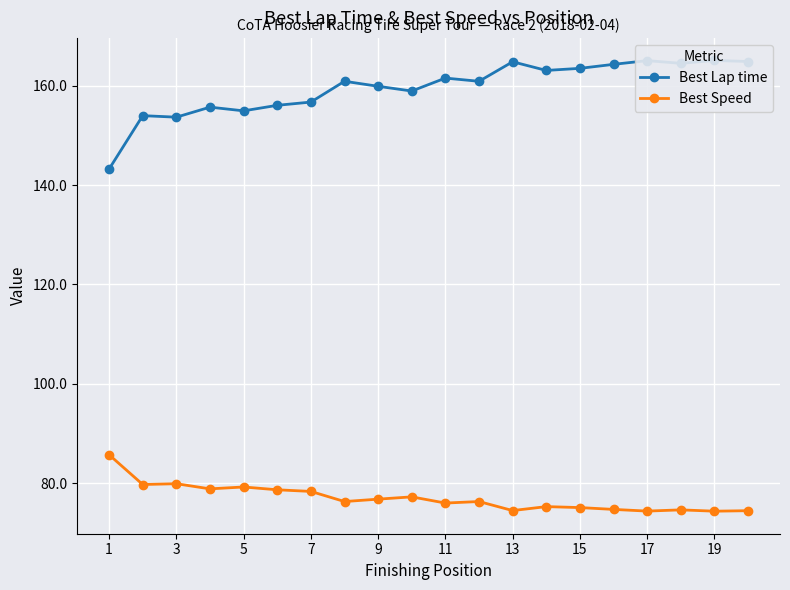

The Best Speed series shows 78.3 at 7. True or false?

True